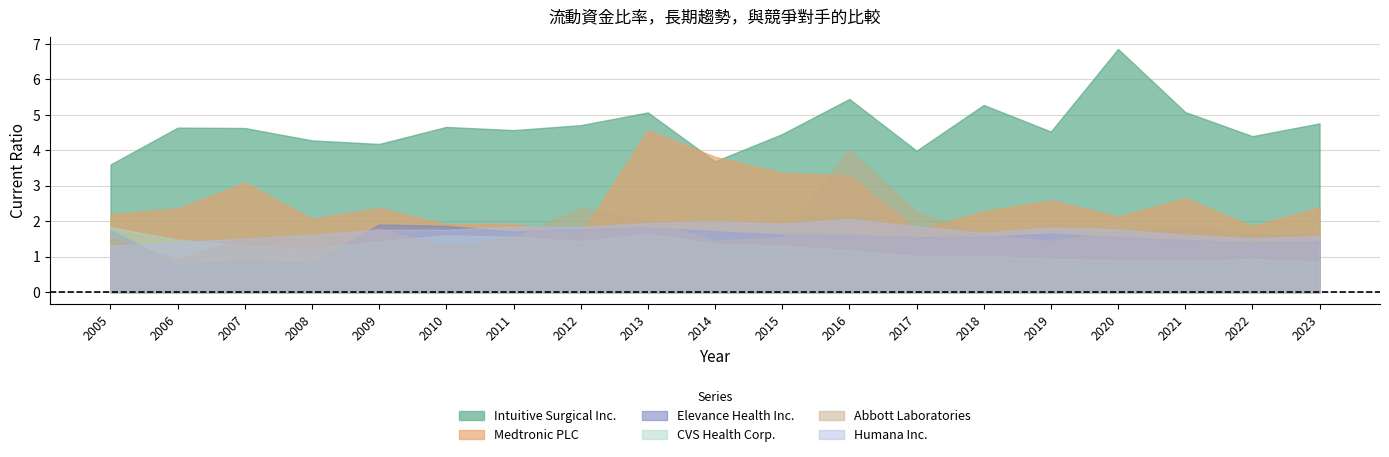

What is the sum of all Abbott Laboratories values?

33.7